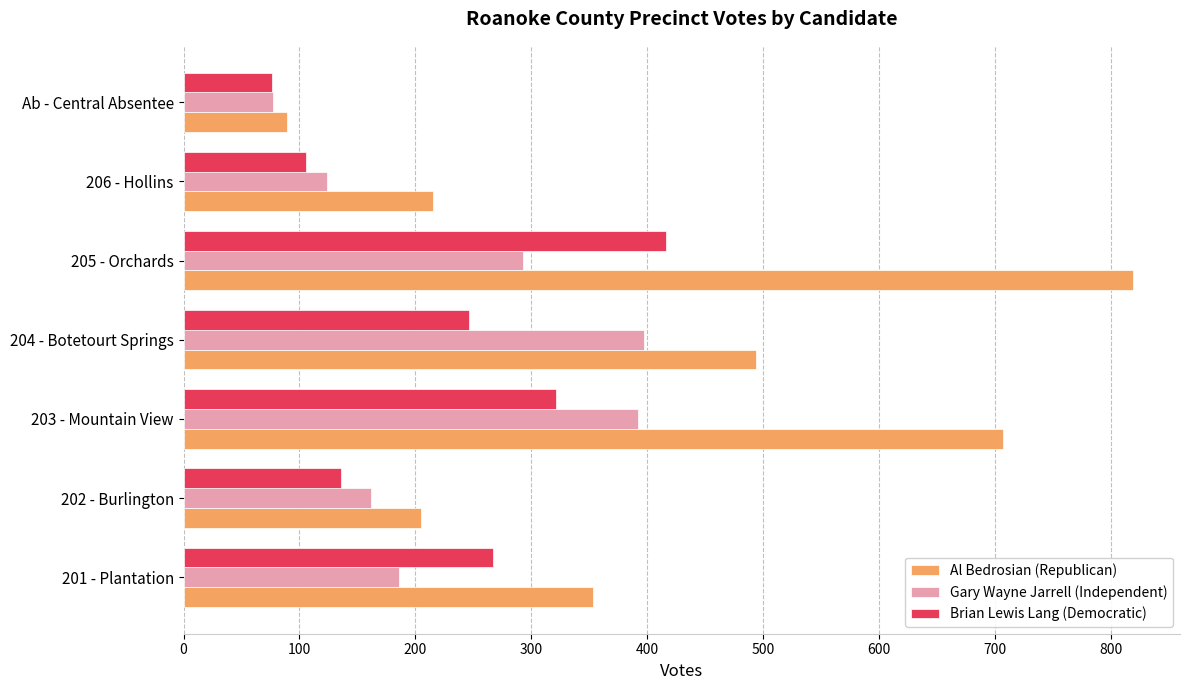

What is the difference between the maximum and minimum values in the Gary Wayne Jarrell (Independent) series?

320